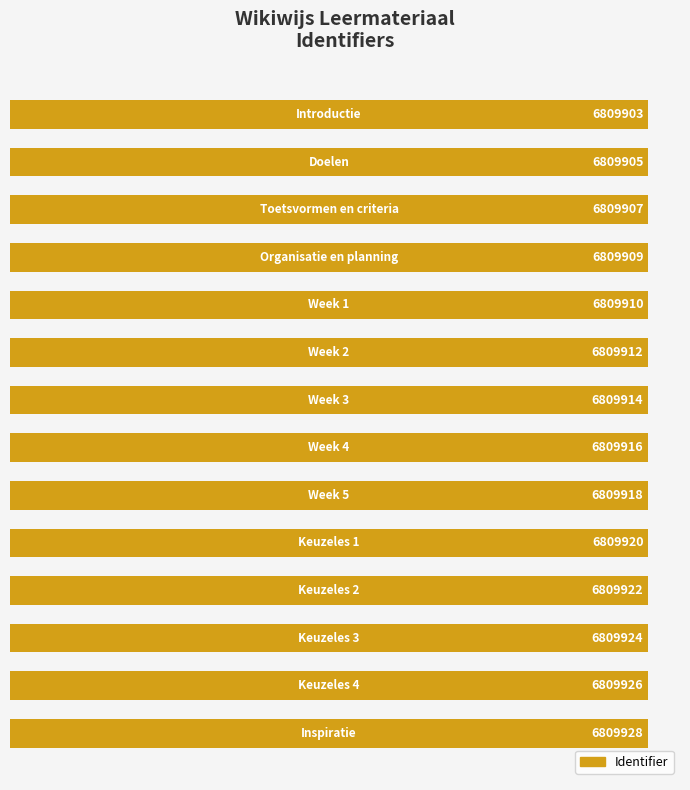

What is the maximum value shown in the chart?

6809928